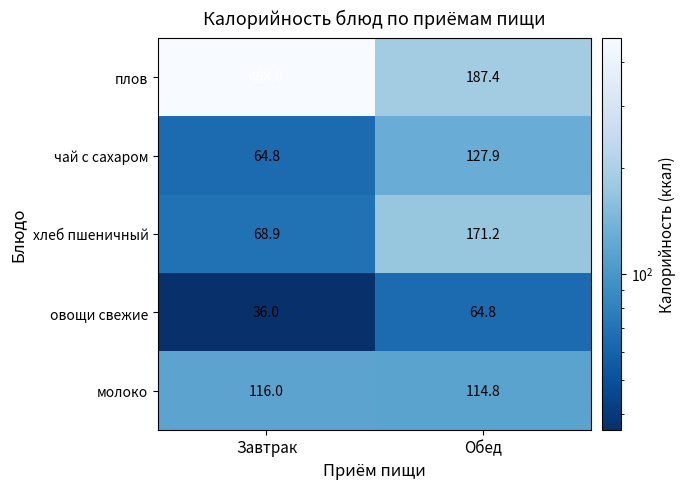

Is the value of плов at Обед greater than the value of овощи свежие at Обед?

Yes